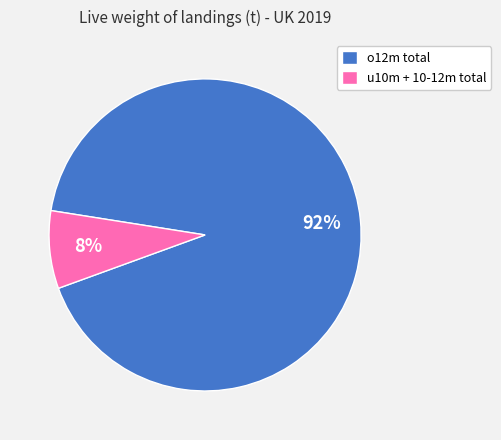

Which slice is the largest?

o12m total